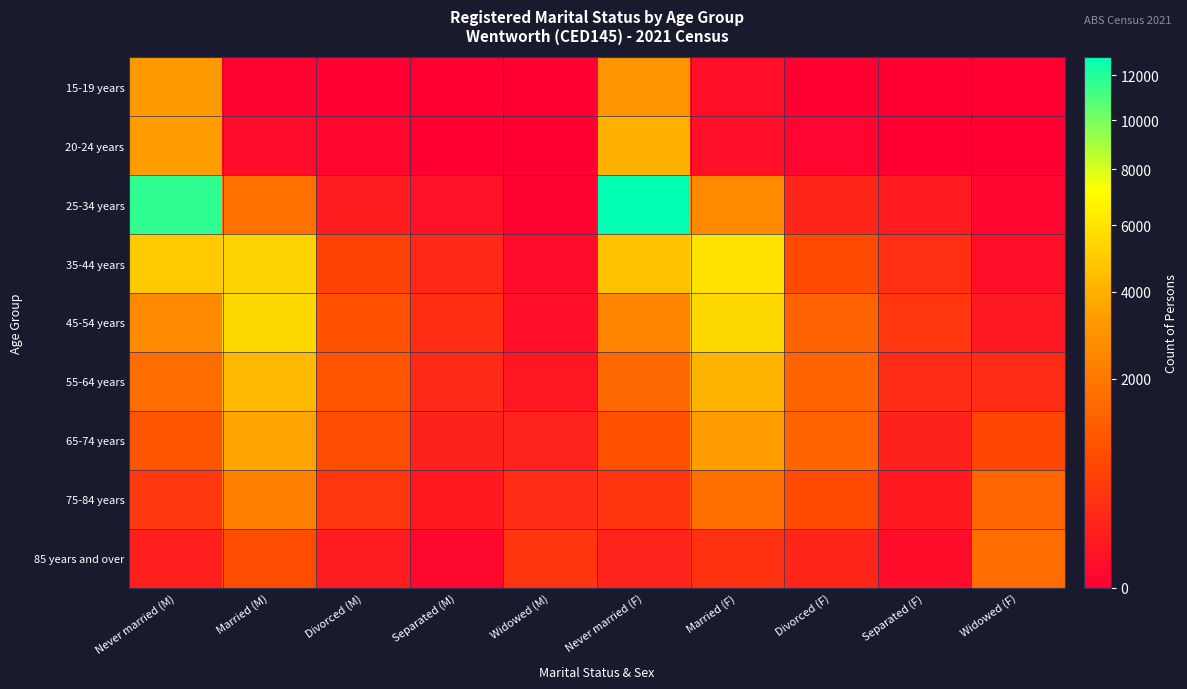

Which series changed the most between Separated (M) and Widowed (F)?

85 years and over